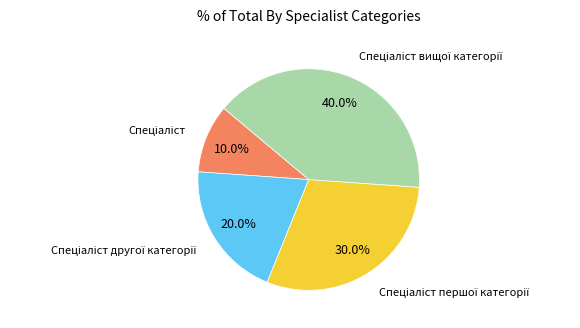

Does any single category account for the majority?

No